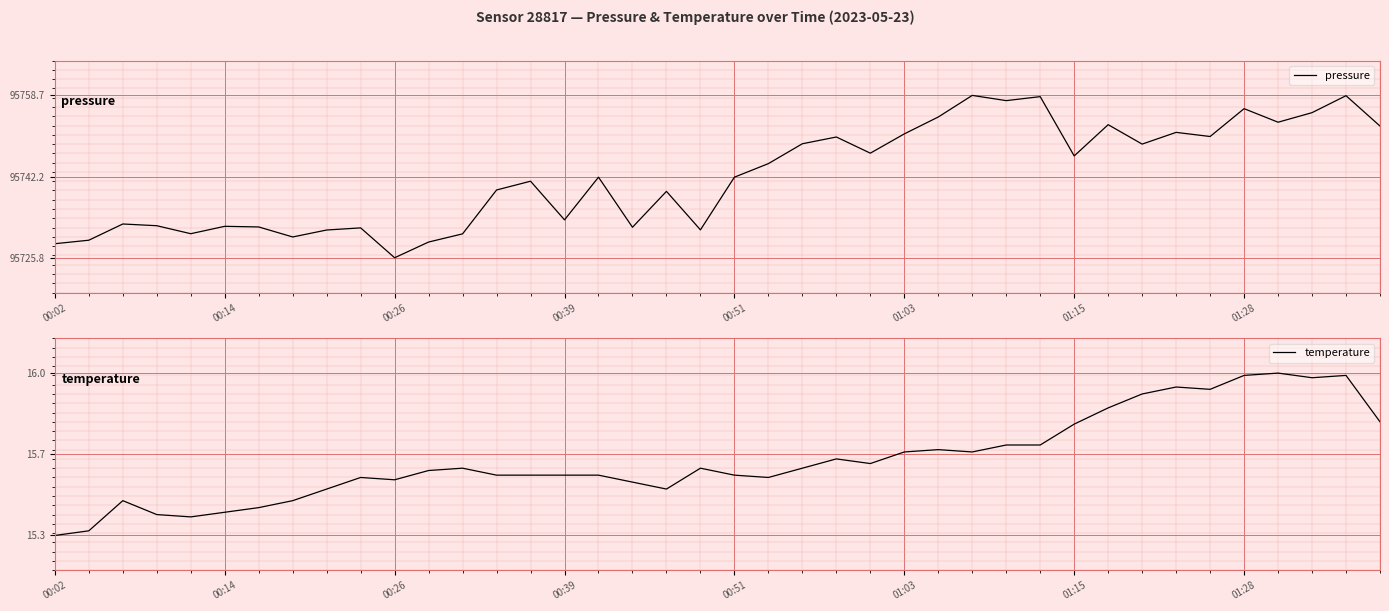

The temperature series shows 0.3 at 28. True or false?

False